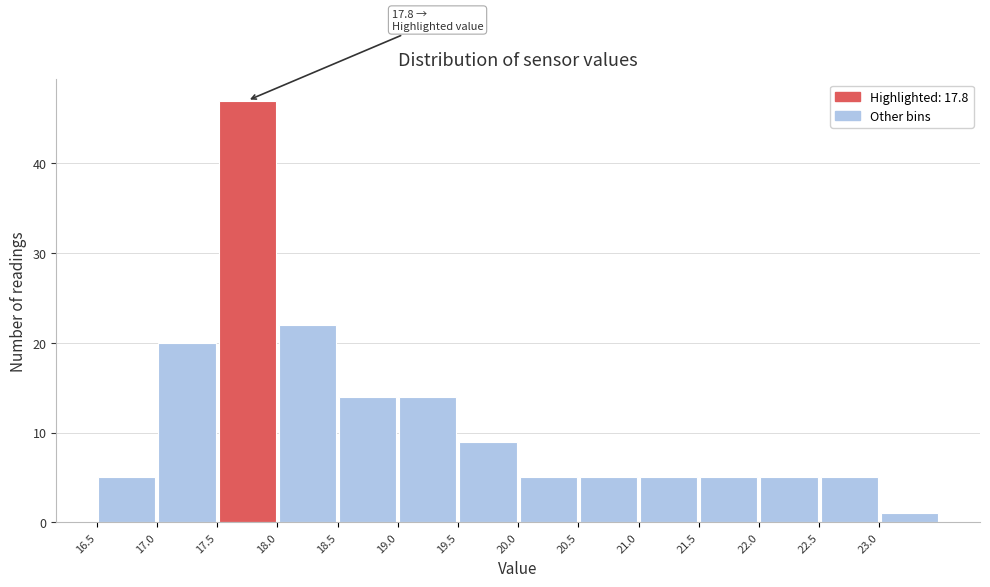

Over which range of the x-axis is the bar tallest?

17.5 to 18.0